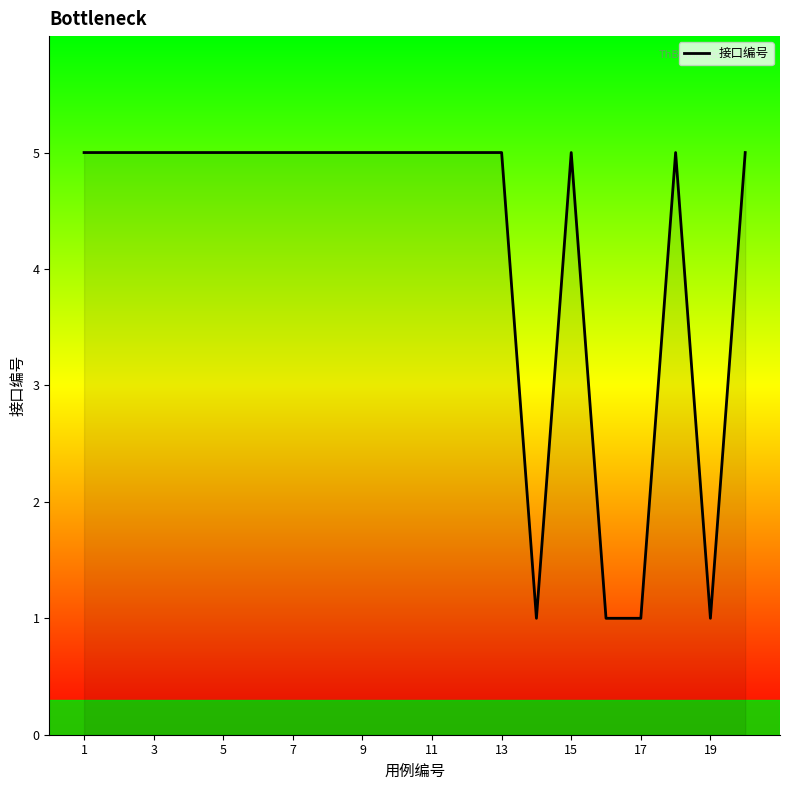

Reading left to right, what are all the values shown in this chart?

5	5	5	5	5	5	5	5	5	5	5	5	5	1	5	1	1	5	1	5